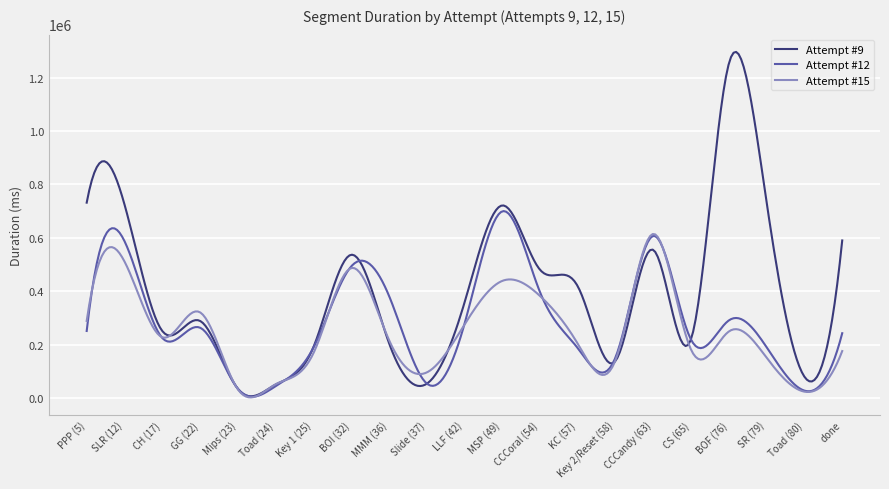

What are all the series names shown in the legend?

Attempt #9, Attempt #12, Attempt #15